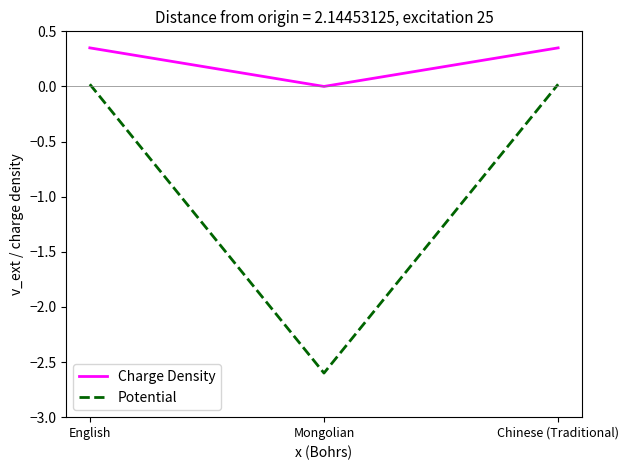

Which series has the widest spread of values?

Potential